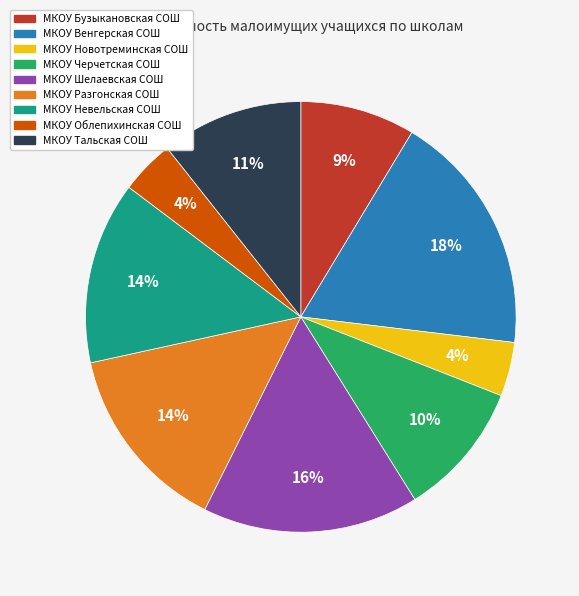

To the nearest percent, what portion does МКОУ Невельская СОШ represent?

14%